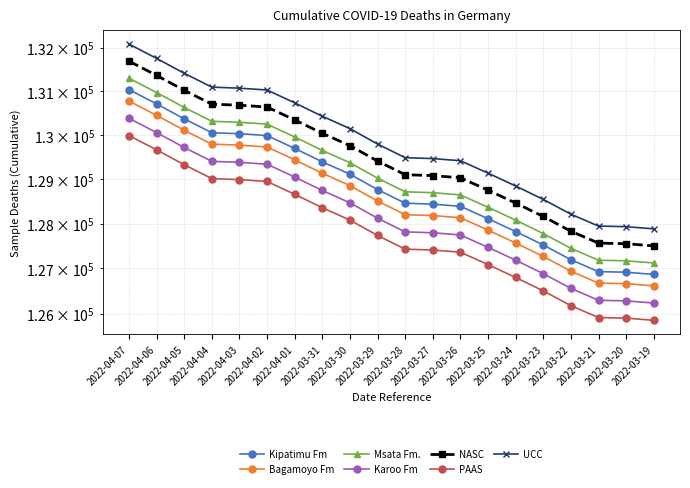

List the labels in order of value, smallest first.

2022-03-19, 2022-03-20, 2022-03-21, 2022-03-22, 2022-03-23, 2022-03-24, 2022-03-25, 2022-03-26, 2022-03-27, 2022-03-28, 2022-03-29, 2022-03-30, 2022-03-31, 2022-04-01, 2022-04-02, 2022-04-03, 2022-04-04, 2022-04-05, 2022-04-06, 2022-04-07